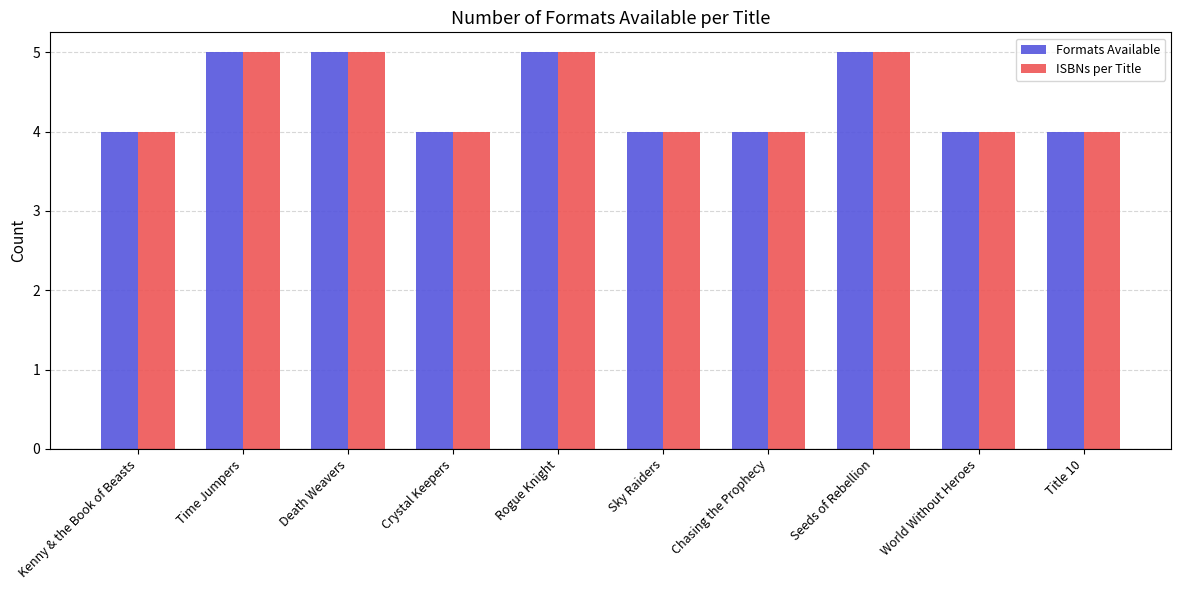

What is the sum of all ISBNs per Title values?

44